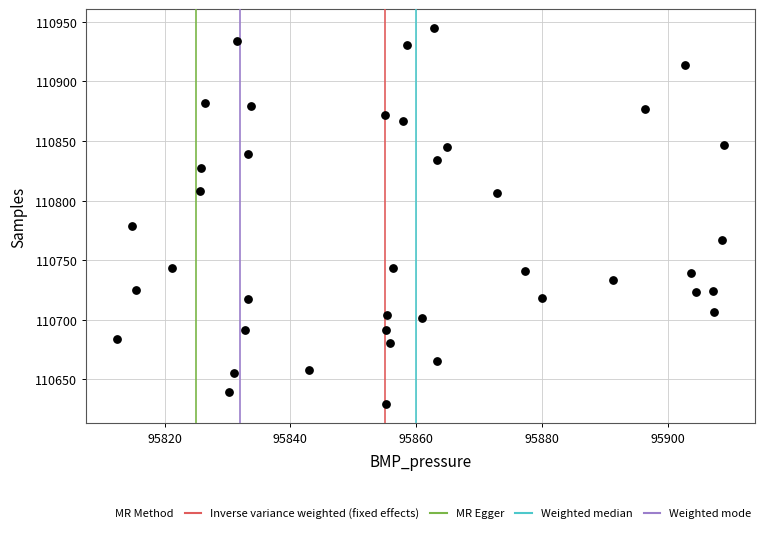

What is the range of Y values (max minus min)?

316